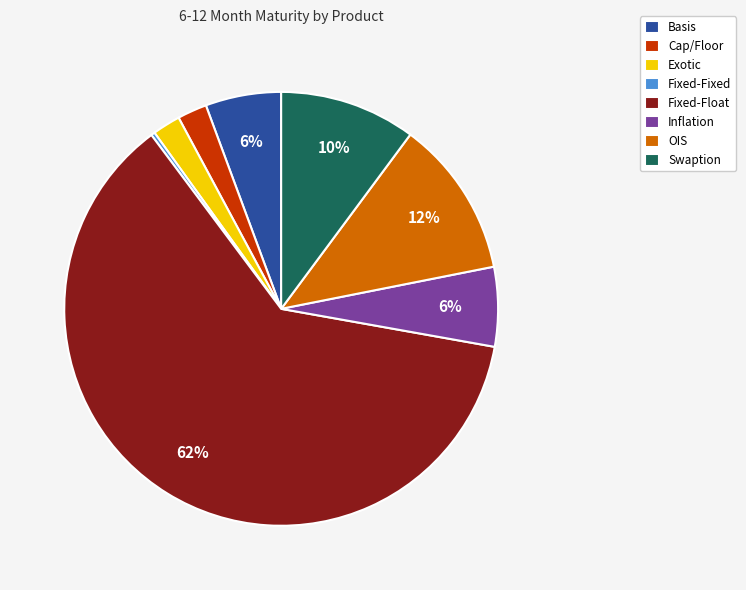

Does Fixed-Float represent more than half of the total?

Yes